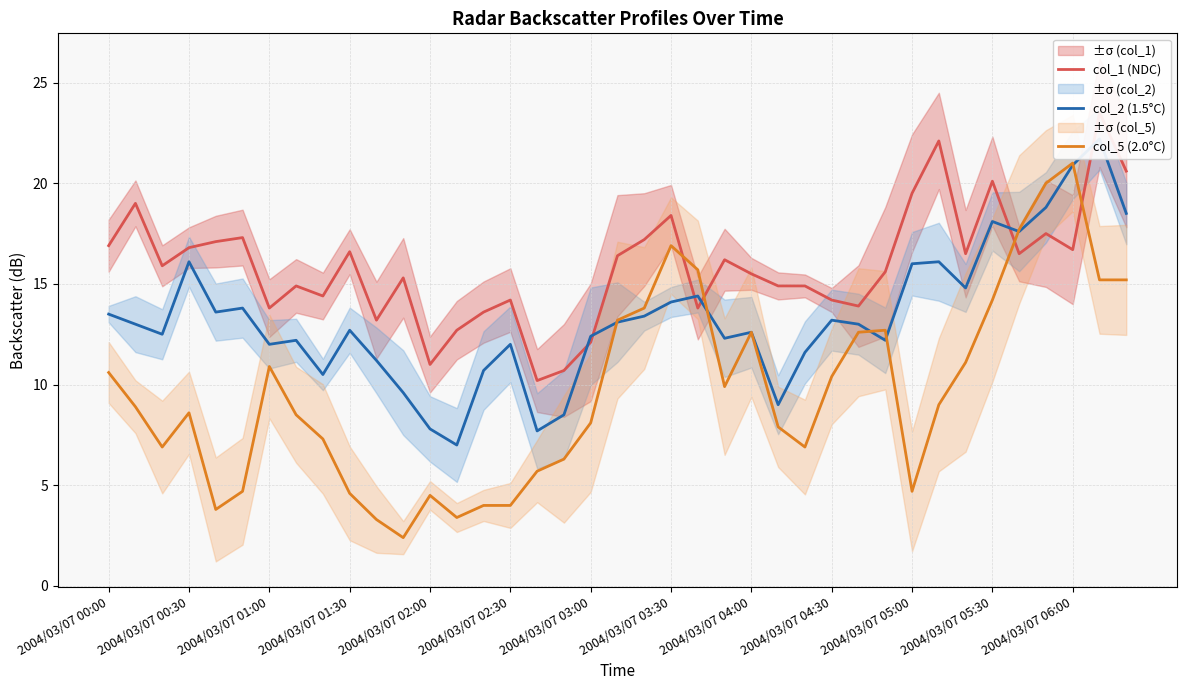

What are all the series names shown in the legend?

col_1 (NDC), col_2 (1.5°C), col_5 (2.0°C)